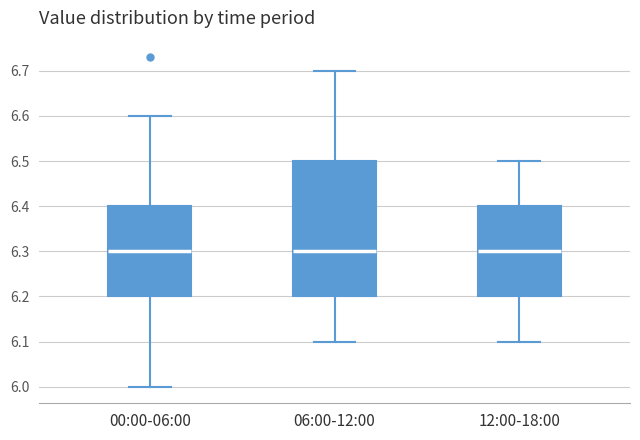

Which box is the tallest, from its lower edge to its upper edge?

06:00-12:00